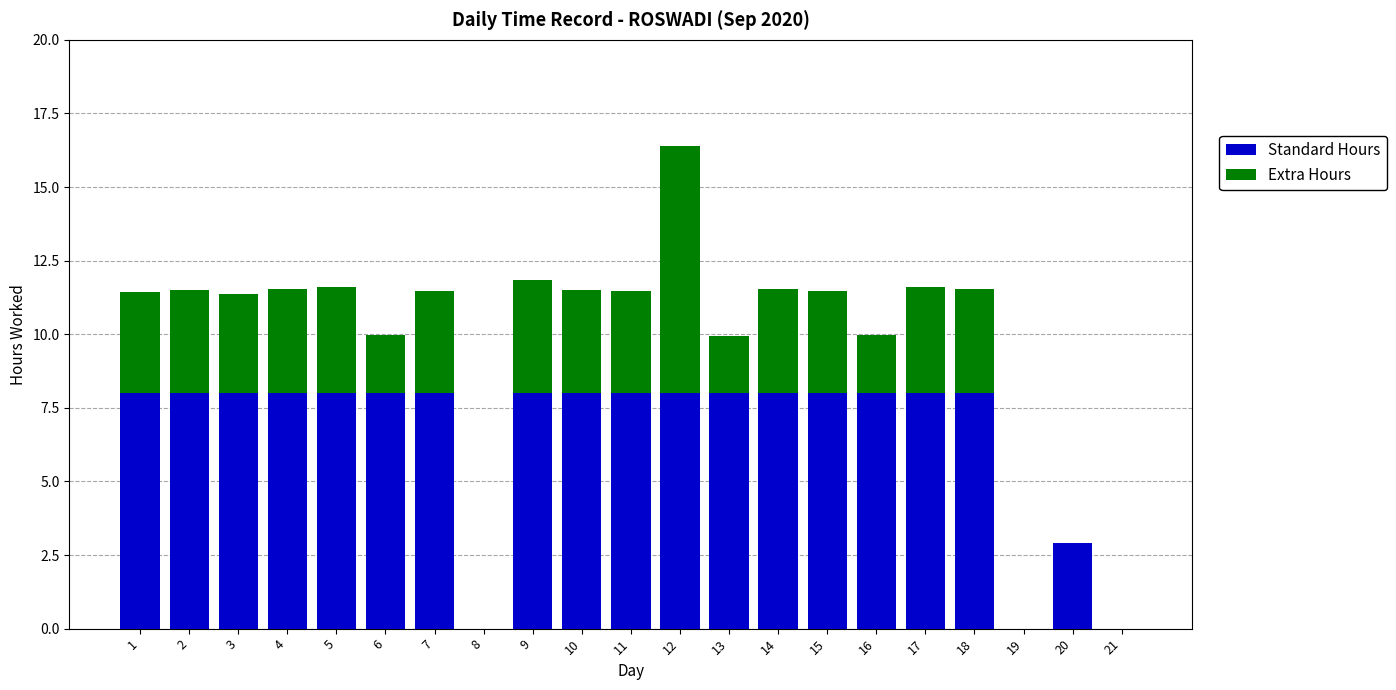

At which category is the sum across all series the highest?

12